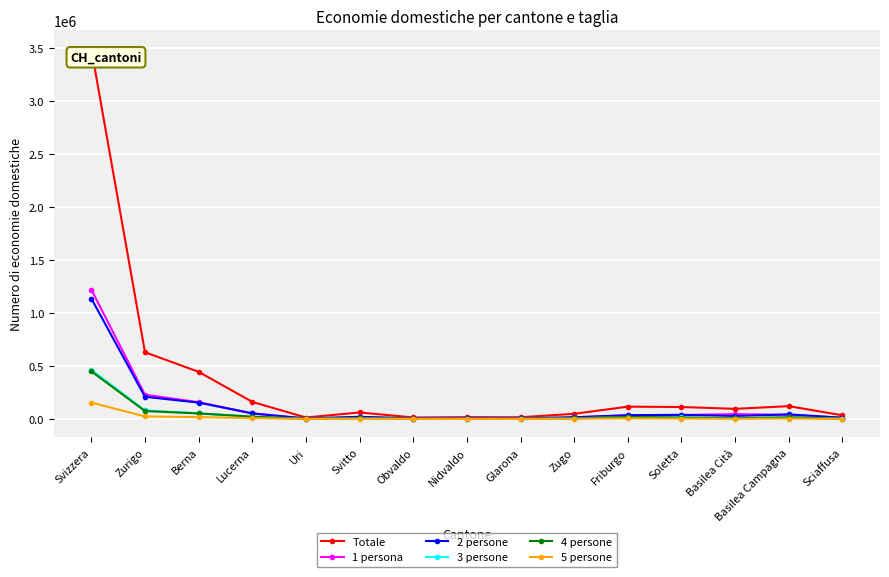

What is the label of the 4th point from the left?

Lucerna